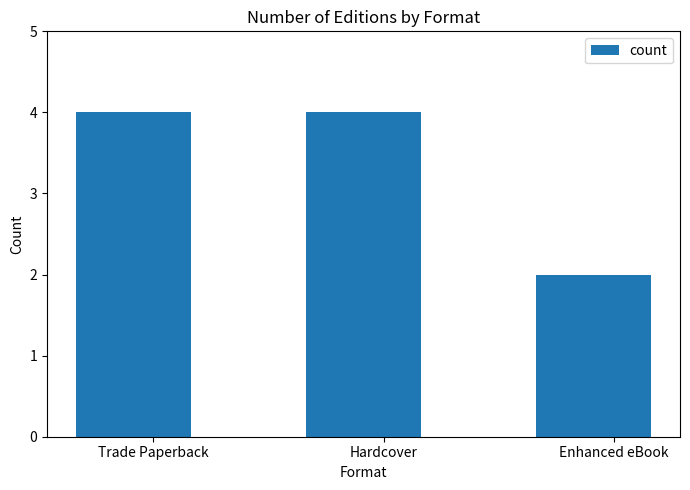

What is the sum of all values?

10